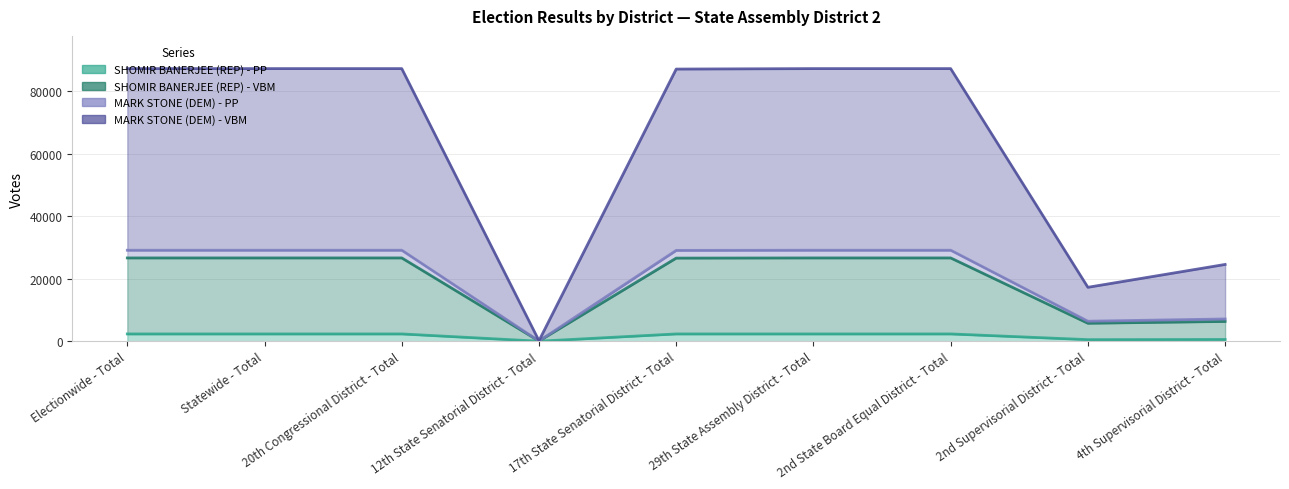

Reading right to left, what are all the values shown in this chart?

SHOMIR BANERJEE (REP) - PP: 549	499	2323	2323	2323	0	2323	2323	2323
SHOMIR BANERJEE (REP) - VBM: 6323	5739	26656	26656	26603	53	26656	26656	26656
MARK STONE (DEM) - PP: 24571	17254	87276	87276	87124	152	87276	87276	87276
MARK STONE (DEM) - VBM: 7115	6391	29126	29126	29073	53	29126	29126	29126